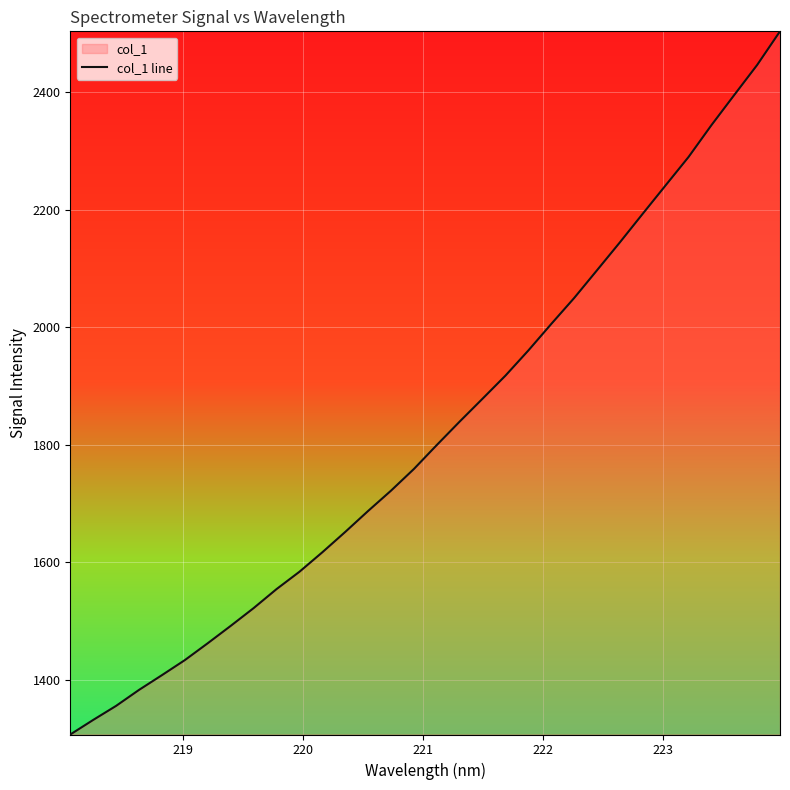

What is the average value?

1823.9